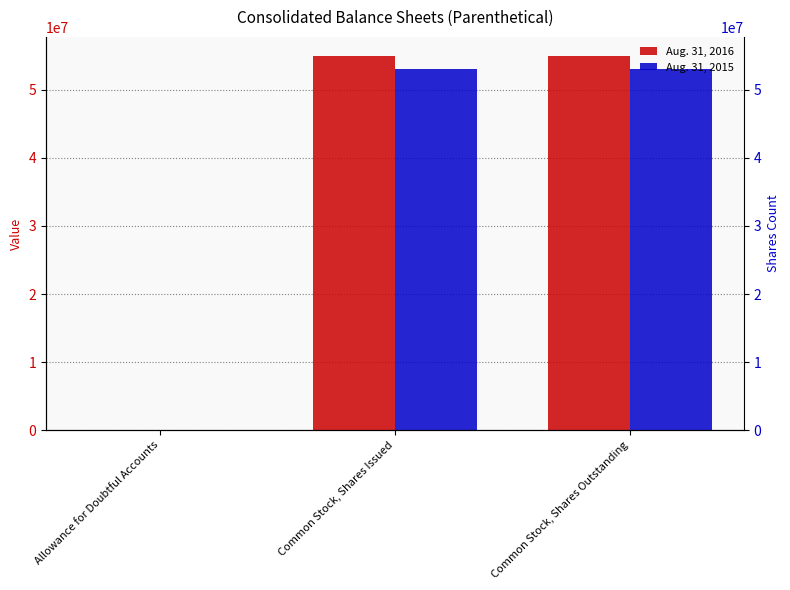

The value of Aug. 31, 2015 at Allowance for Doubtful Accounts is 9576. True or false?

False